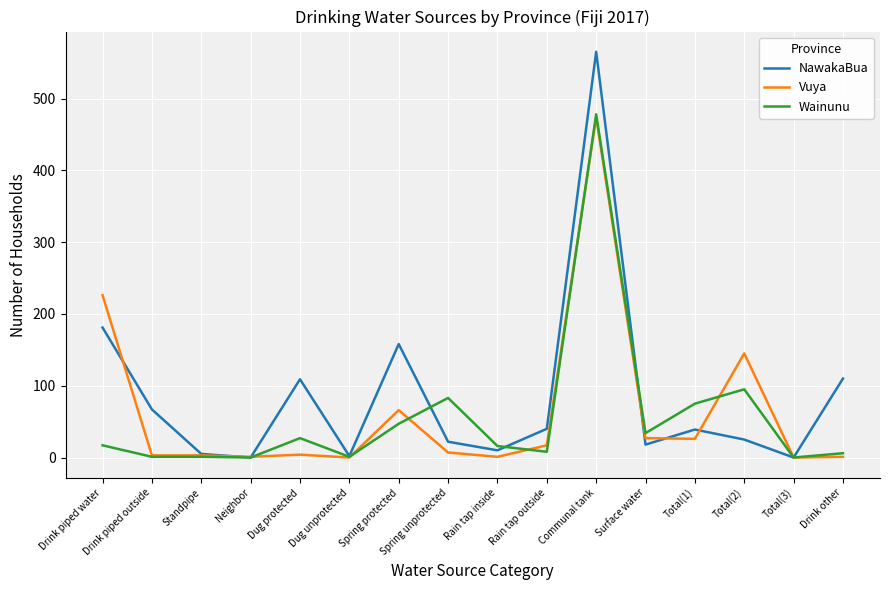

Read the NawakaBua value at Spring protected, to the nearest 100.

200